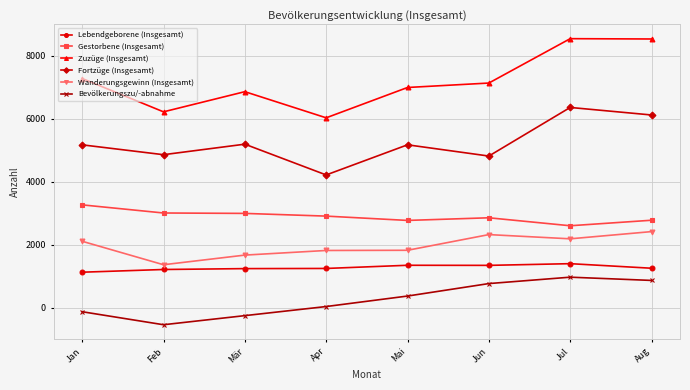

True or false: Lebendgeborene (Insgesamt) and Gestorbene (Insgesamt) cross at least once.

False